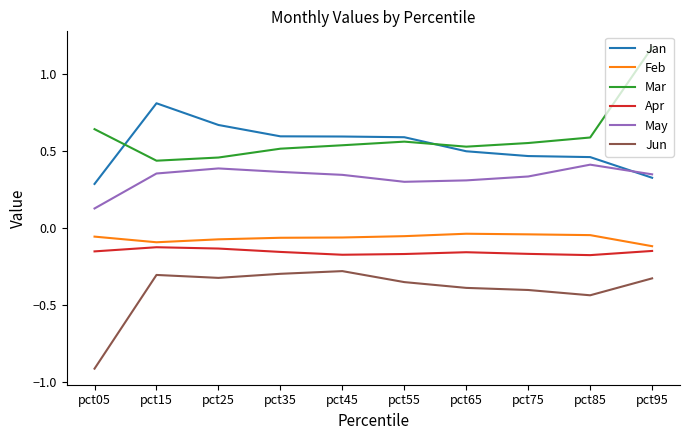

Which series has the largest range (max minus min)?

Mar